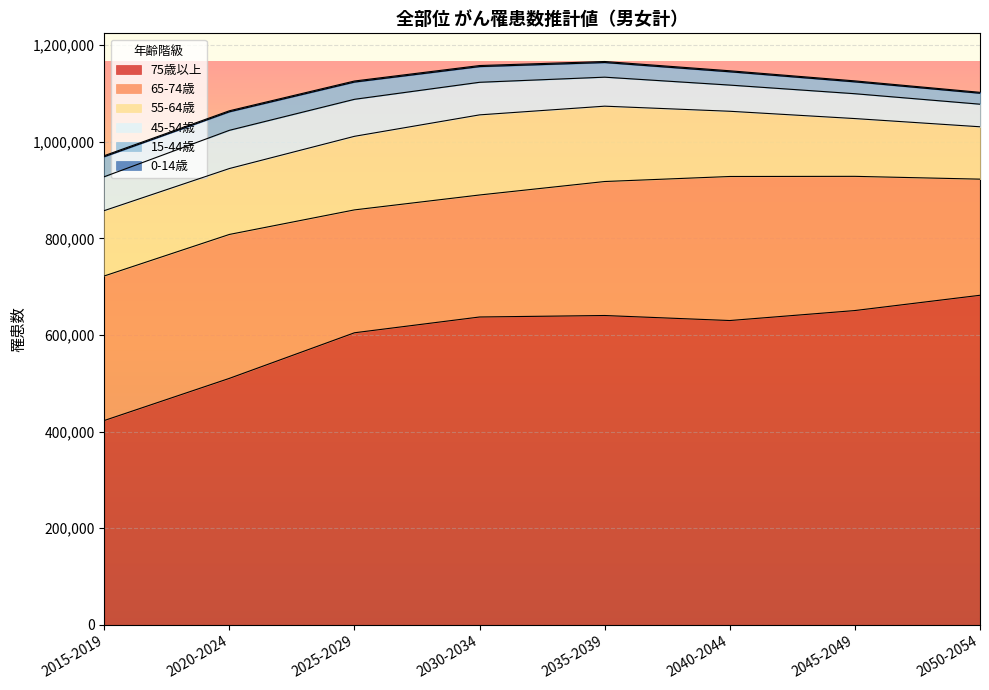

True or false: 15-44歳 and 0-14歳 intersect in this chart.

False